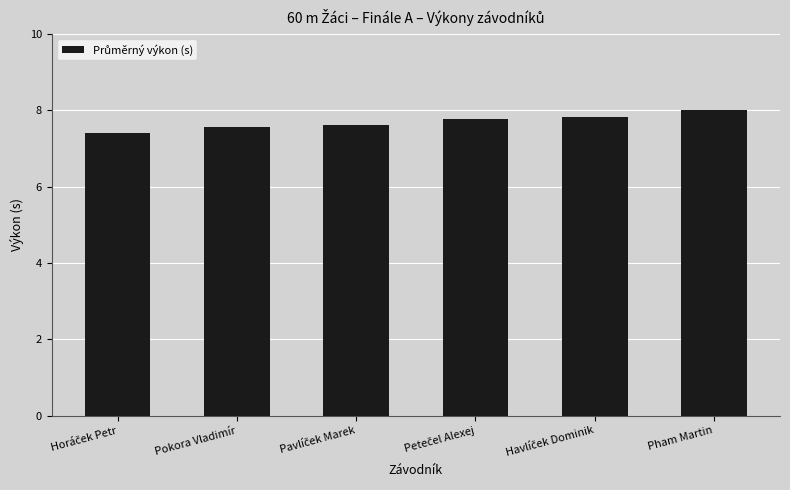

What is the value of the 4th bar from the left?

7.8